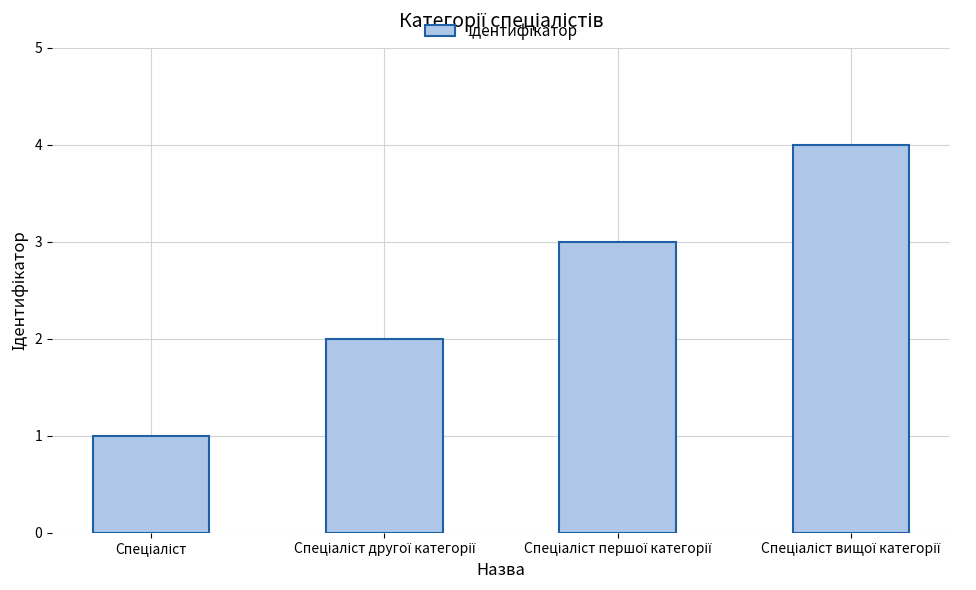

What is the difference between the maximum and minimum values?

3